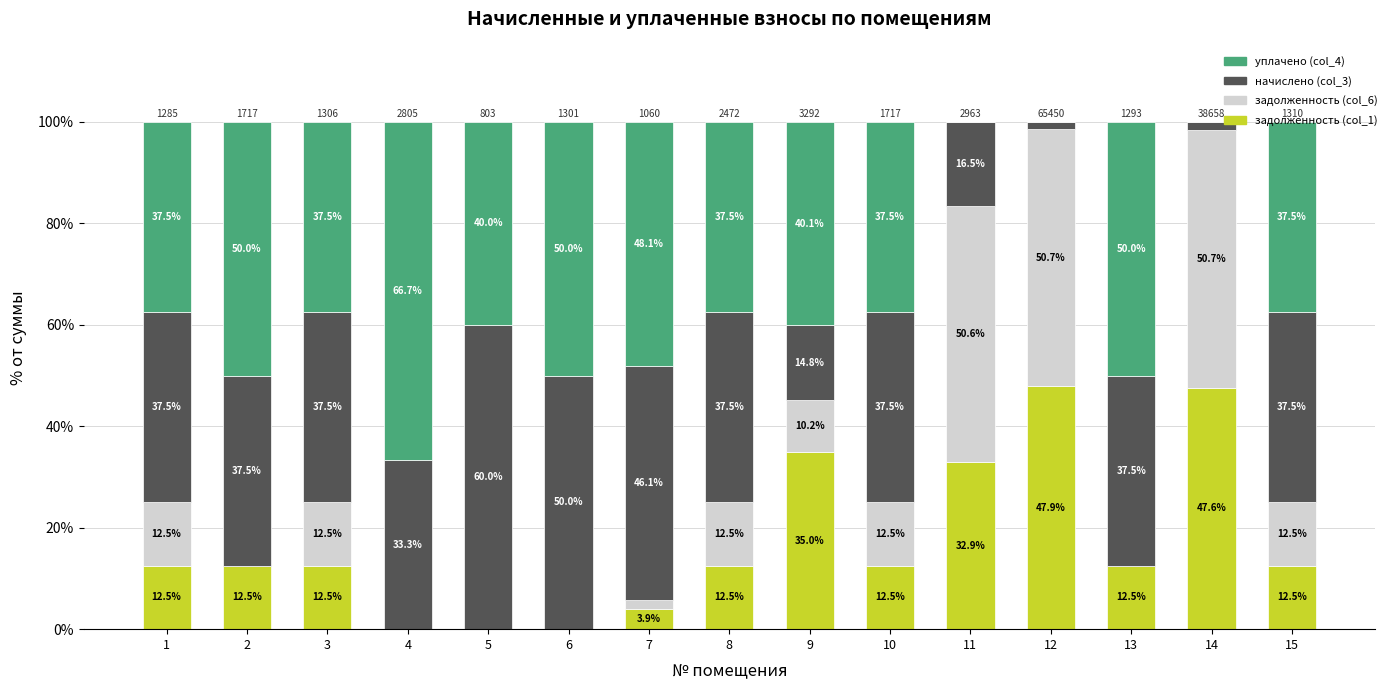

What is the highest value of the задолженность (col_1) series?

47.9